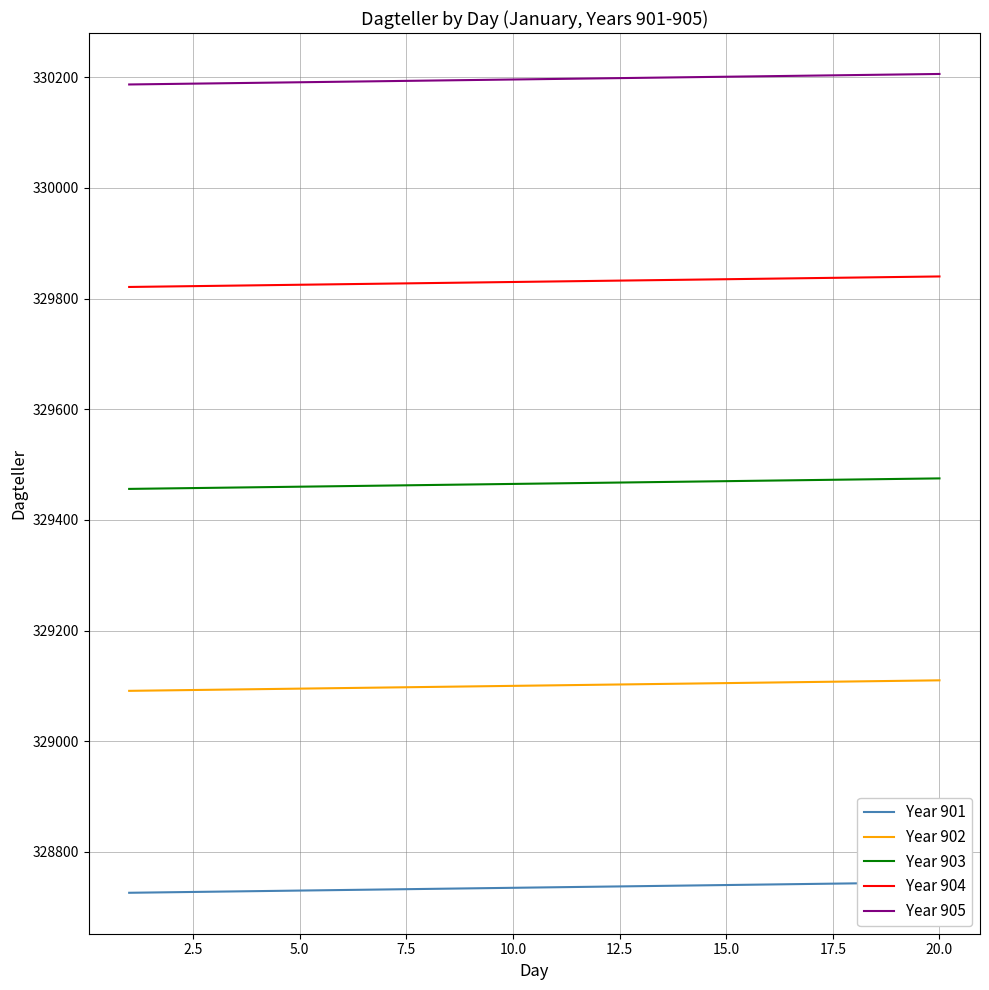

True or false: Year 902 and Year 903 cross at least once.

False